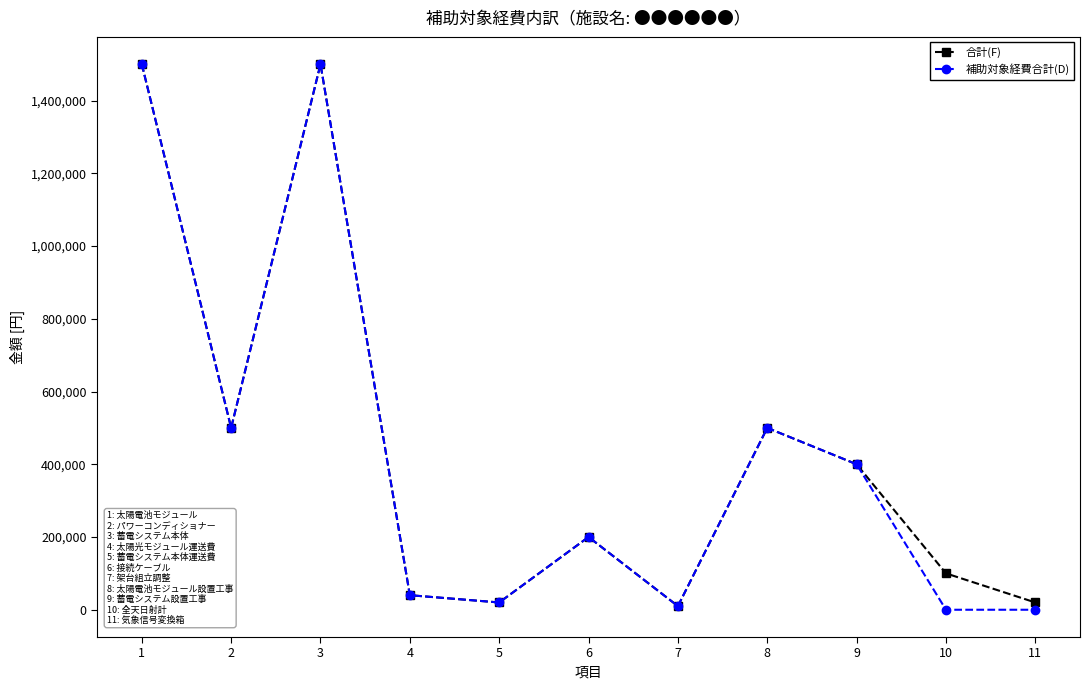

Reading left to right, what are all the values shown in this chart?

合計(F): 1500000	500000	1500000	40000	20000	200000	10000	500000	400000	100000	20000
補助対象経費合計(D): 1500000	500000	1500000	40000	20000	200000	10000	500000	400000	0	0